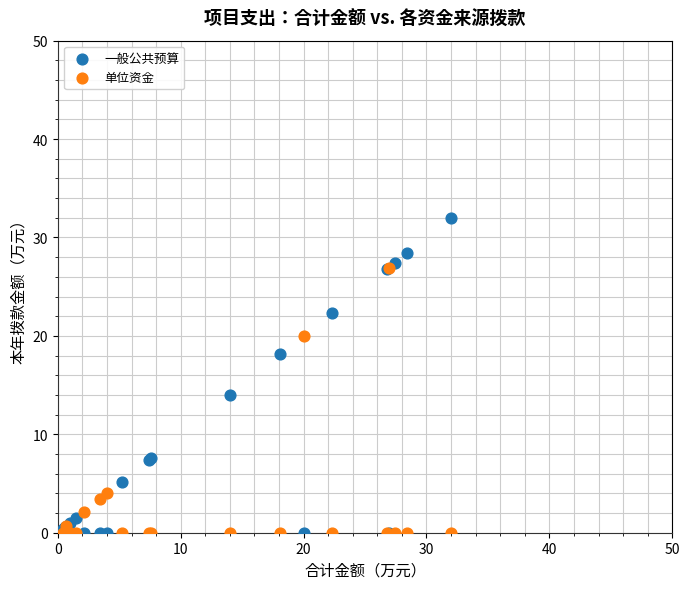

In the 单位资金 series, what Y value is closest to 13?

20.0